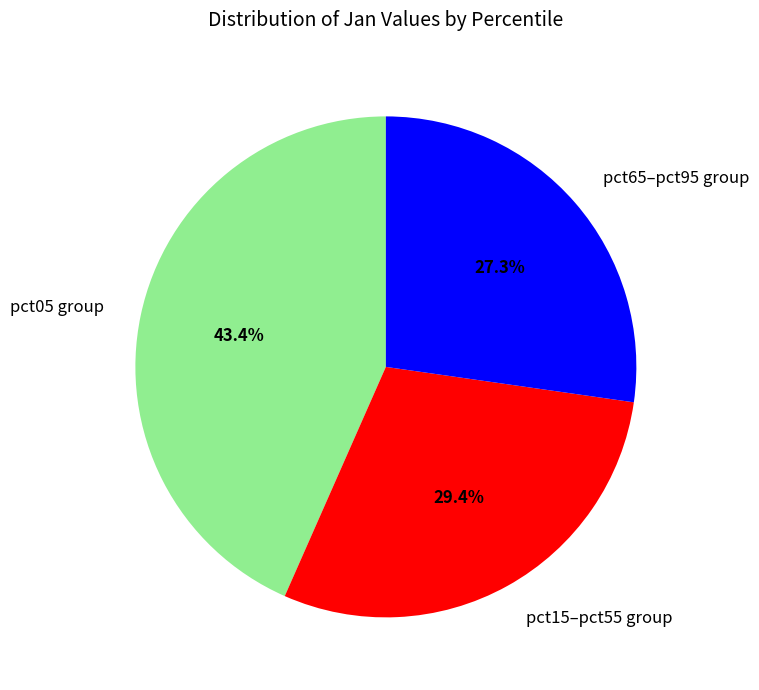

Is there any slice that represents more than half of the pie?

No